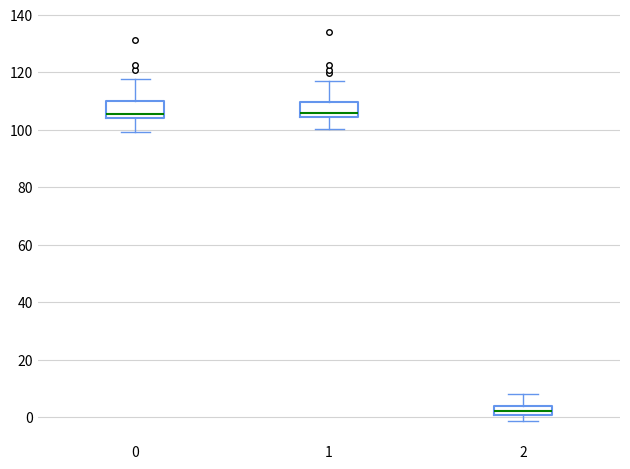

Reading left to right, read every box against the y-axis: the position of its median line, the range the box covers, and the ends of its whiskers. The values are not printed on the chart, so give them approximately, as read against the axis.

0: median 106, box 104 to 110, whiskers 100 to 118
1: median 106, box 104 to 110, whiskers 100 to 118
2: median 2, box 0 to 4, whiskers -2 to 8